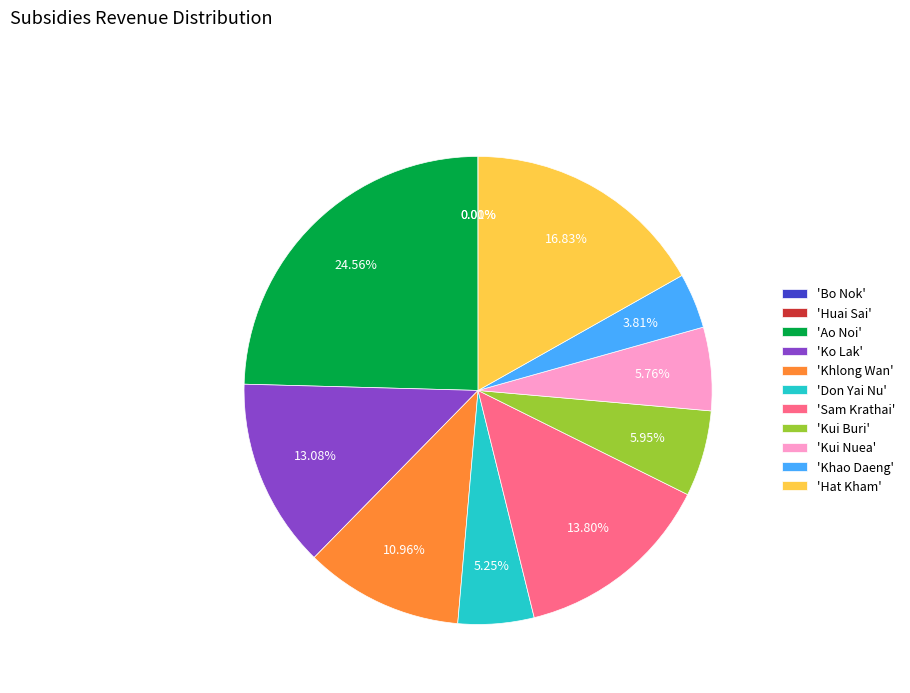

Which has a higher value, 'Ao Noi' or 'Kui Buri'?

'Ao Noi'